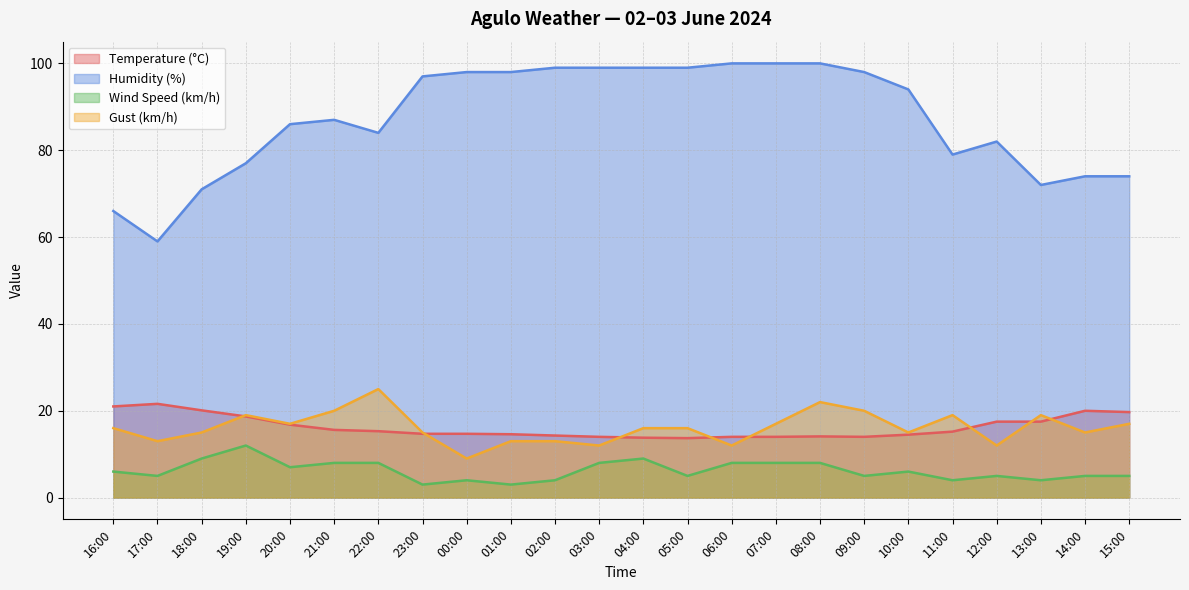

Between 00:00 and 08:00, which series saw the biggest shift?

Gust (km/h)